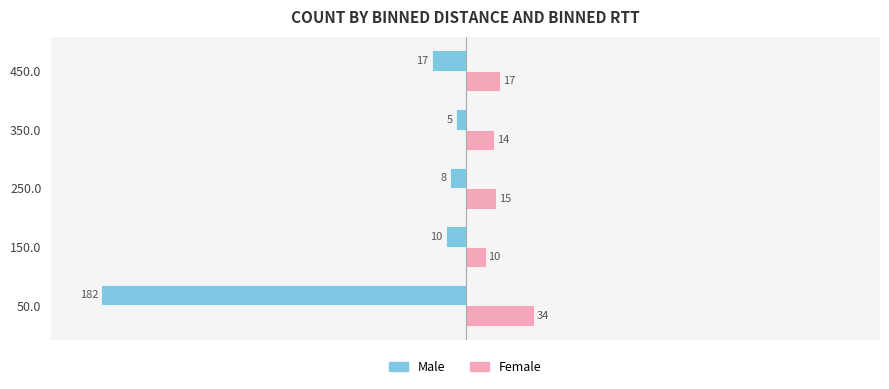

Between 150.0 and 350.0, which series saw the biggest shift?

Male